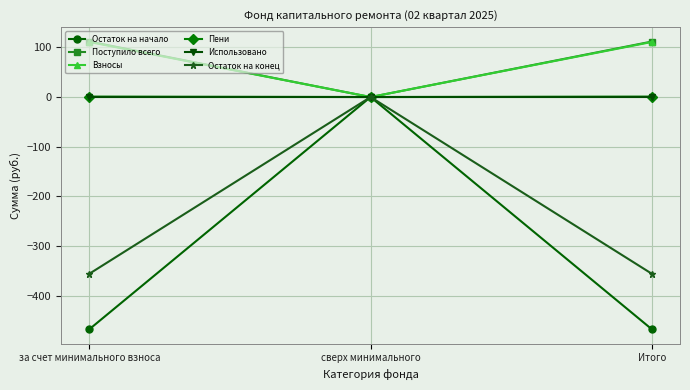

Which series has the widest spread of values?

Остаток на начало